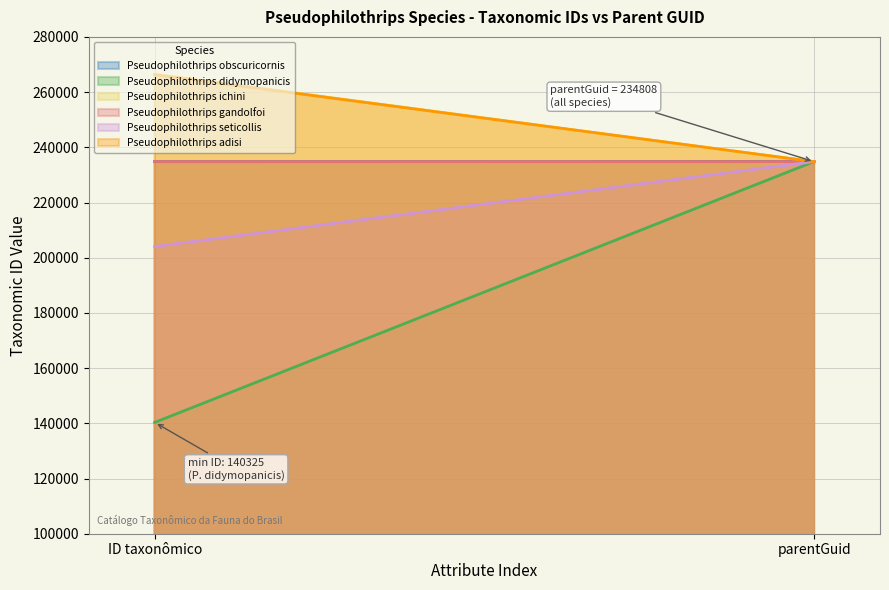

Reading left to right, what are all the values shown in this chart?

Pseudophilothrips obscuricornis: ID taxonômico=234792	parentGuid=234808
Pseudophilothrips didymopanicis: ID taxonômico=140325	parentGuid=234808
Pseudophilothrips ichini: ID taxonômico=266439	parentGuid=234808
Pseudophilothrips gandolfoi: ID taxonômico=234817	parentGuid=234808
Pseudophilothrips seticollis: ID taxonômico=204078	parentGuid=234808
Pseudophilothrips adisi: ID taxonômico=266301	parentGuid=234808